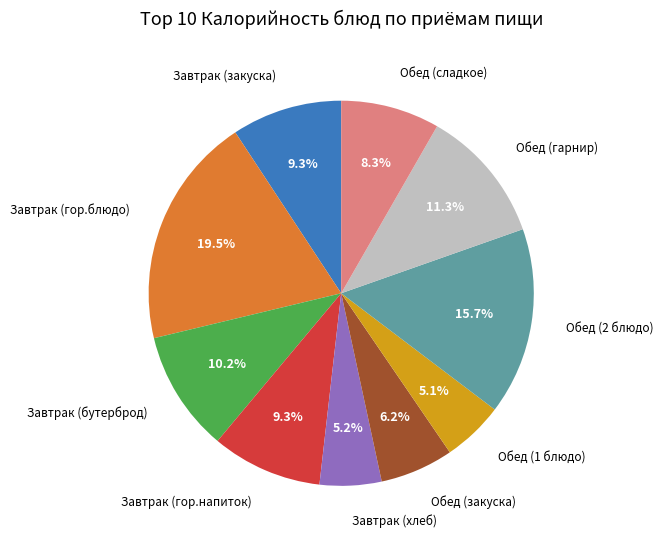

Count the number of slices in the pie.

10